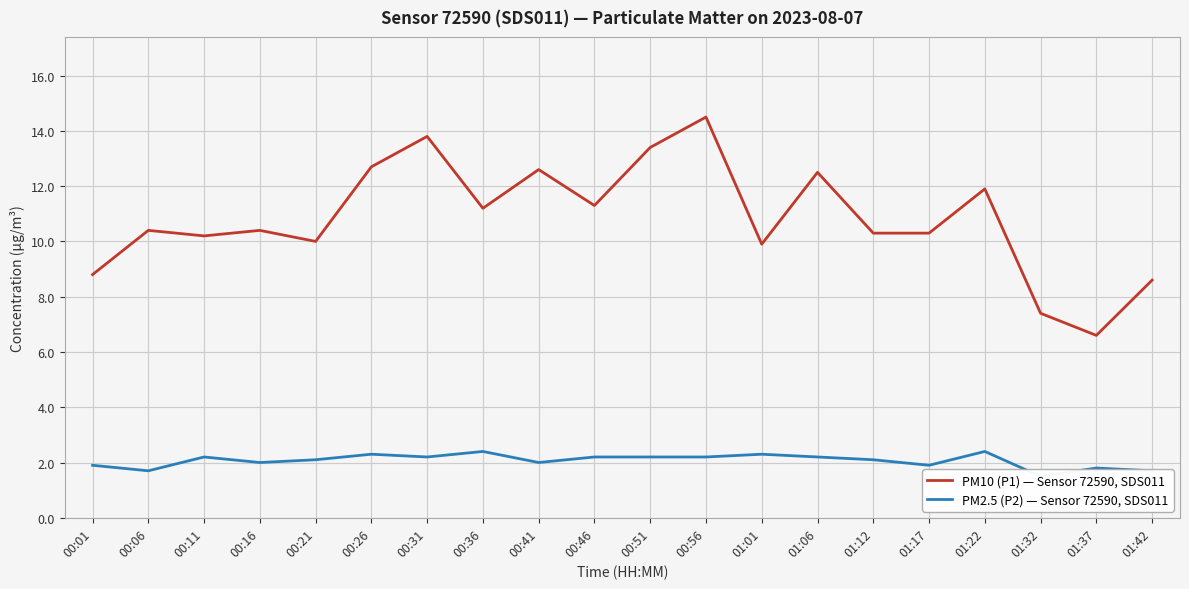

At which label does PM10 (P1) — Sensor 72590, SDS011 first exceed 10?

00:06